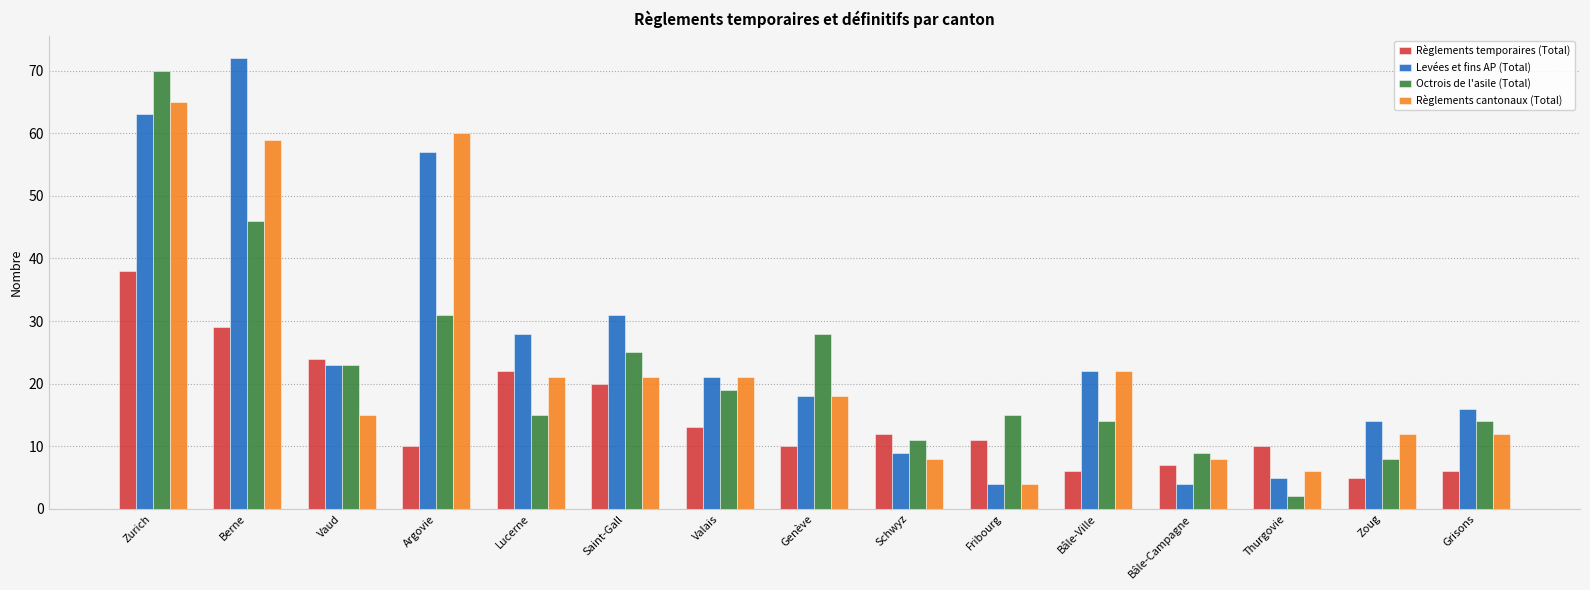

How many bars are there in each group?

4